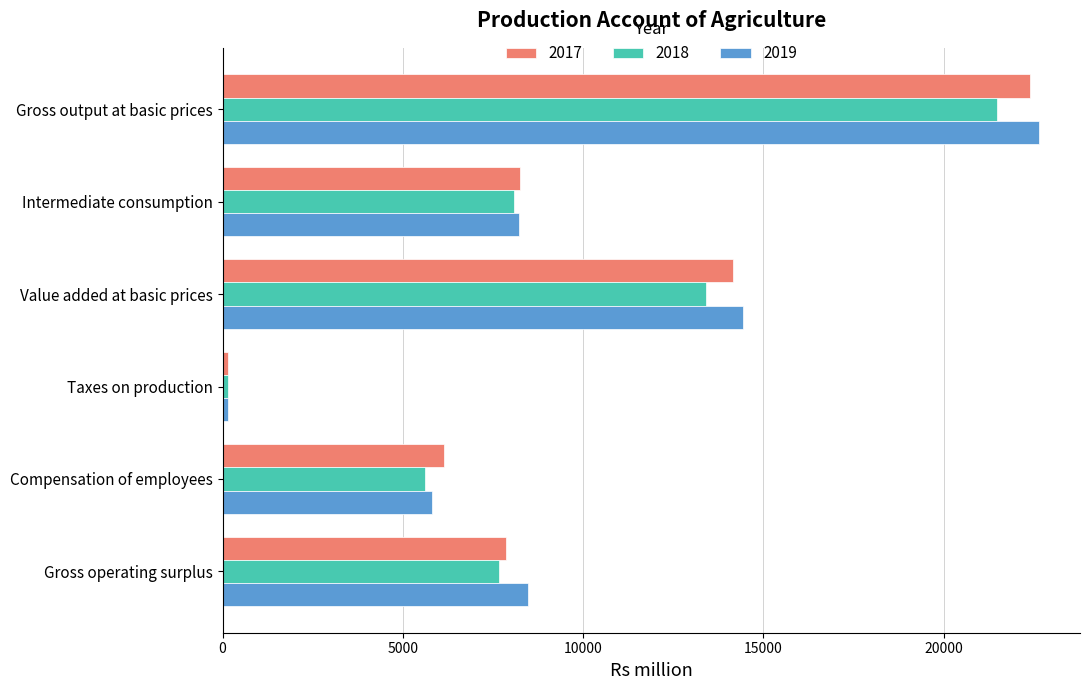

Which category has the highest value in the 2018 series?

Gross output at basic prices